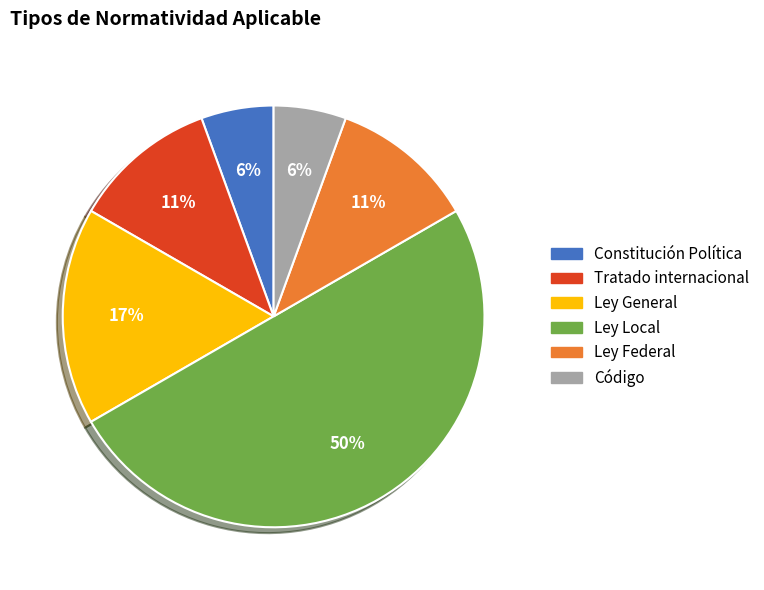

To the nearest percent, what is the difference between the Constitución Política and Ley Local slice percentages?

44%